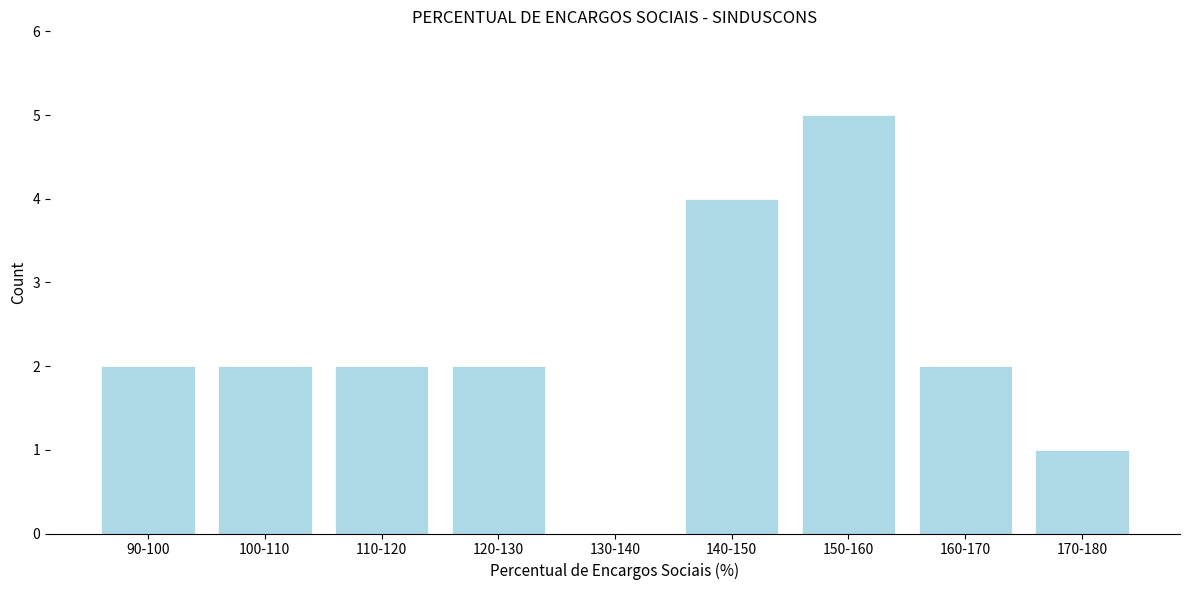

Reading left to right, what are all the values shown in this chart?

90-100=2	100-110=2	110-120=2	120-130=2	130-140=0	140-150=4	150-160=5	160-170=2	170-180=1